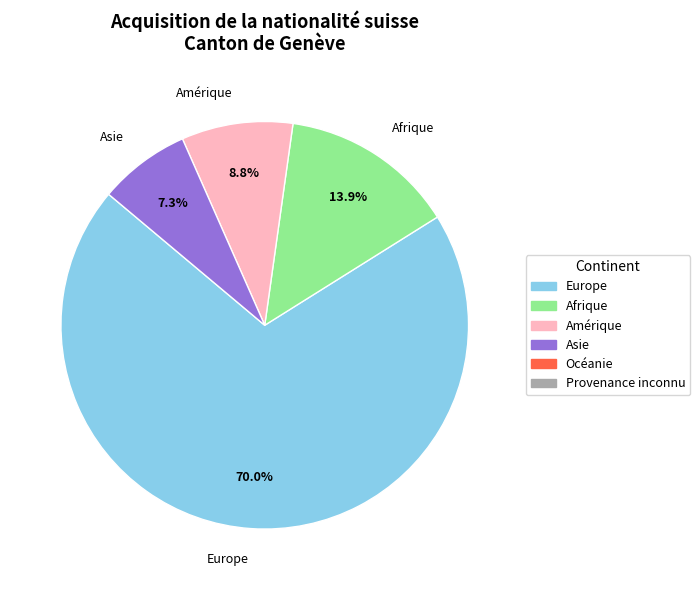

To the nearest percent, what percentage of the pie is Asie?

7%